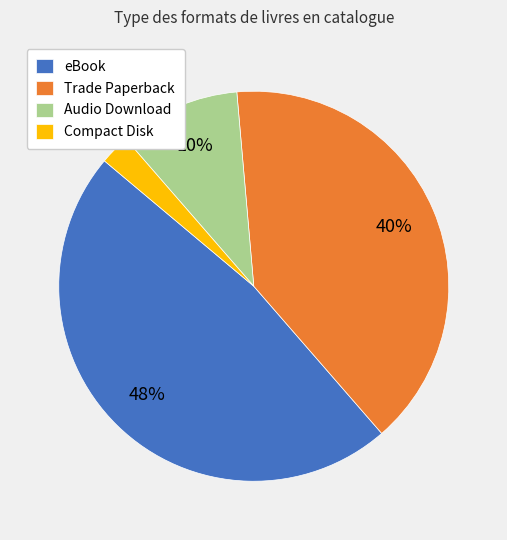

To the nearest percent, what percentage of the pie is Trade Paperback?

40%